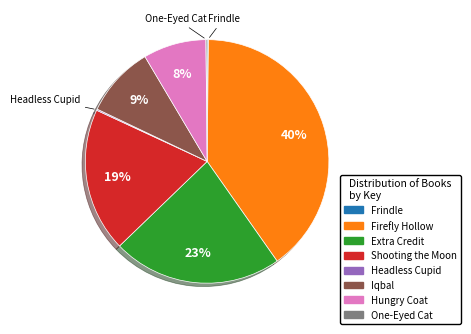

Is the sum of Iqbal and Firefly Hollow greater than half?

No